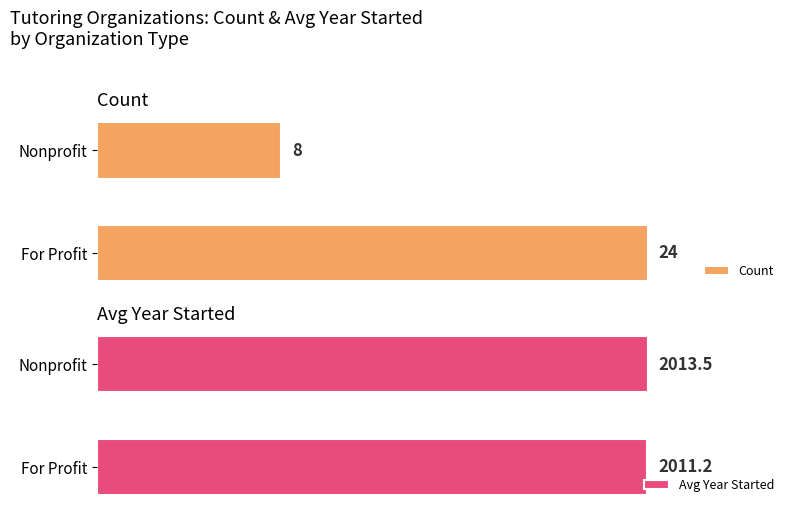

At which label is Avg Year Started closest to 2012?

For Profit